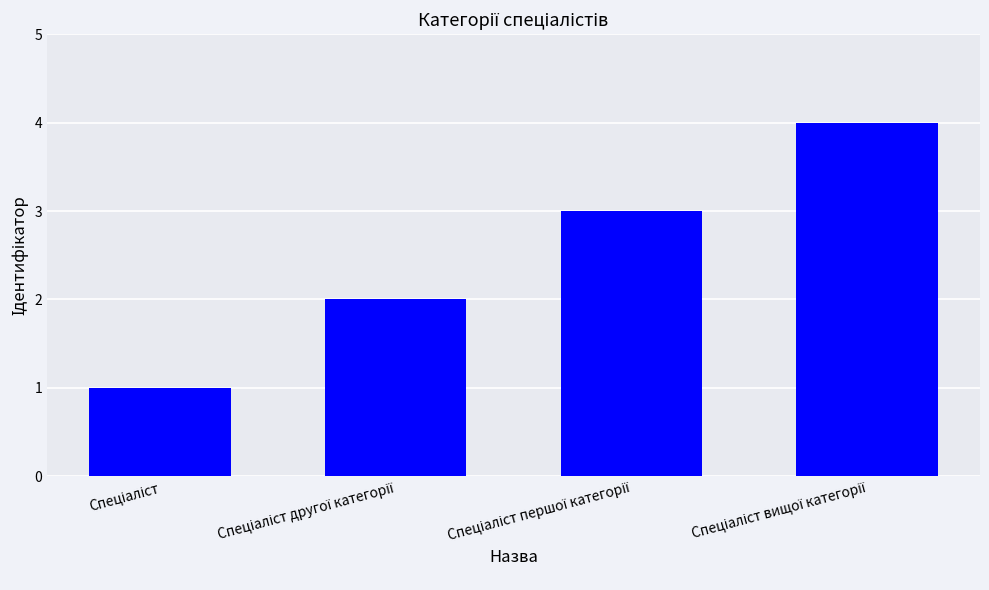

What is the maximum value shown in the chart?

4